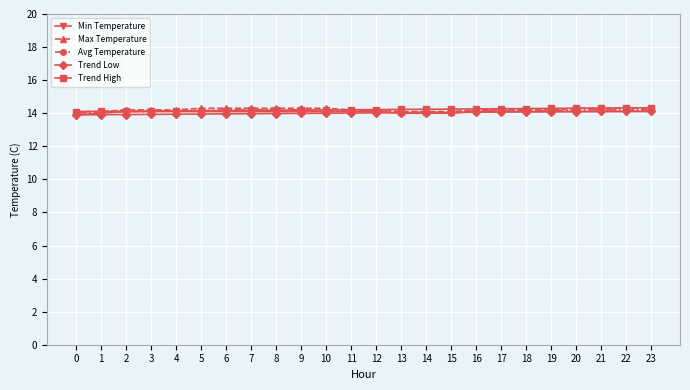

What is the value of the Trend Low point at the 23rd from the left?

14.1